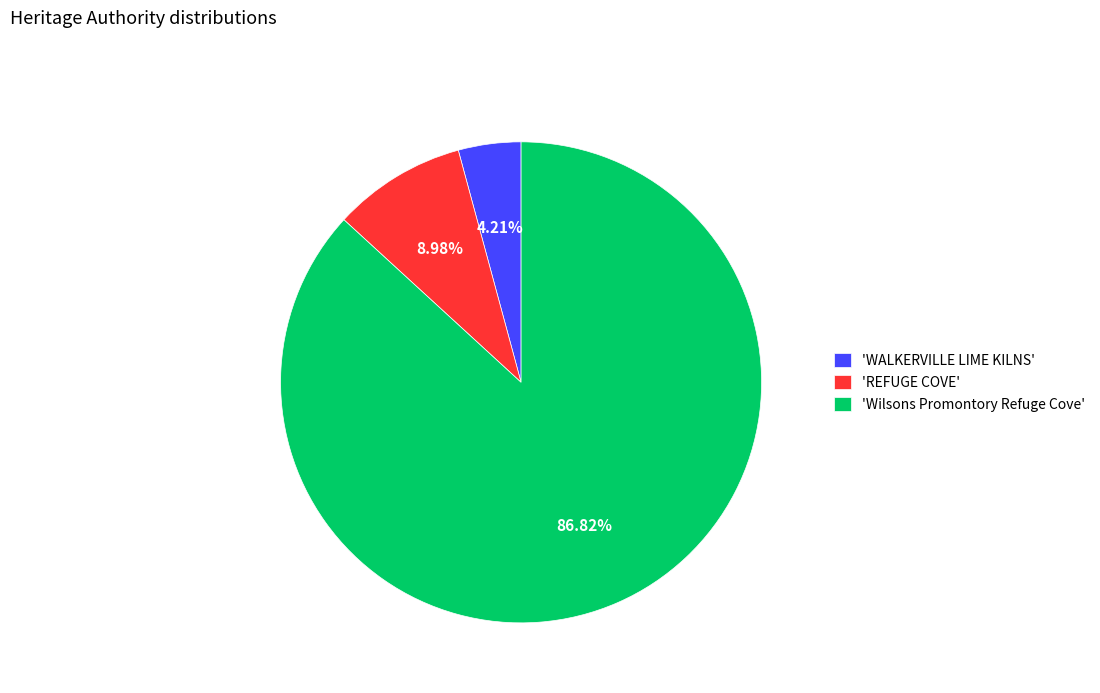

Combined, do 'REFUGE COVE' and 'WALKERVILLE LIME KILNS' account for over 50%?

No